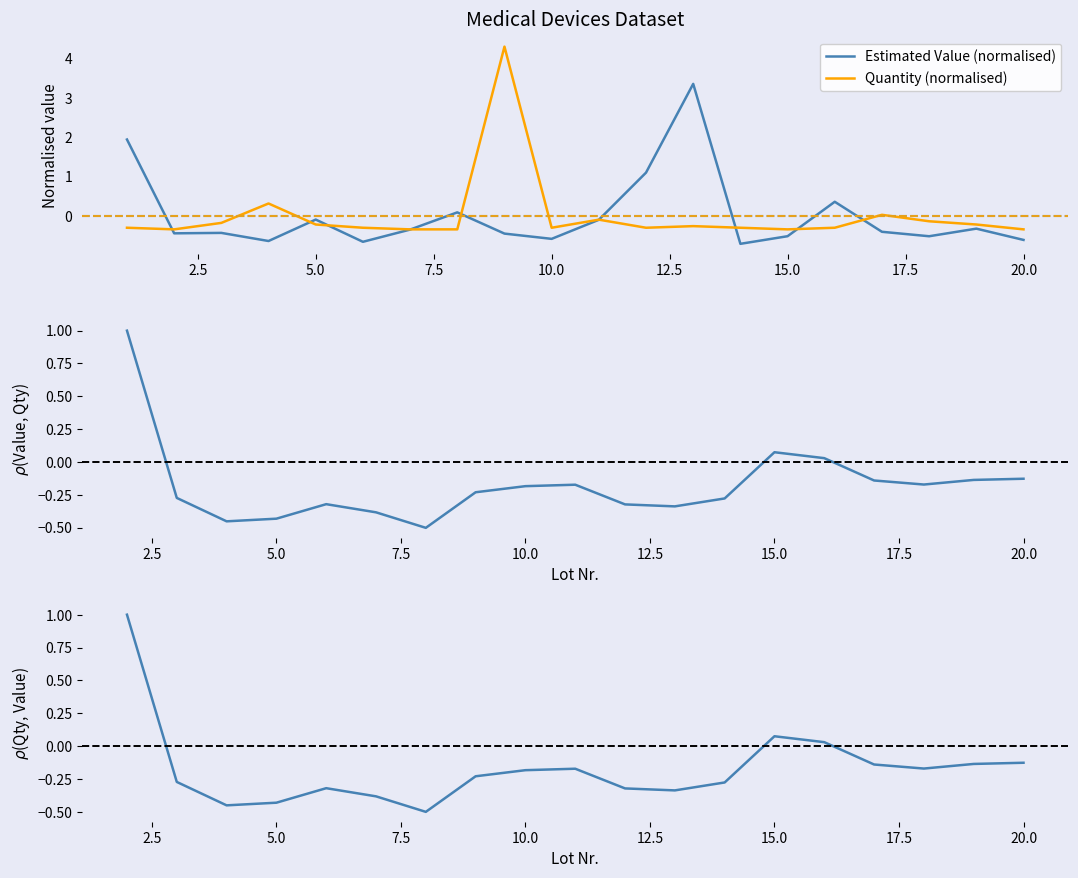

Which series ends up on top after the final intersection of Quantity (normalised) and Estimated Value (normalised)?

Quantity (normalised)